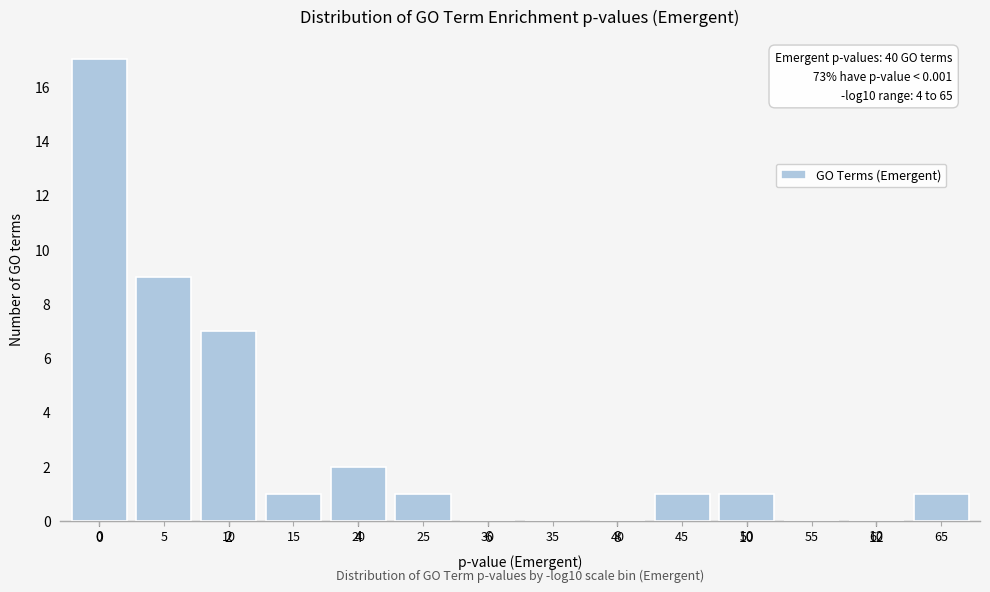

Reading left to right, extract all data points from this chart.

0=17	5=9	10=7	15=1	20=2	25=1	30=0	35=0	40=0	45=1	50=1	55=0	60=0	65=1